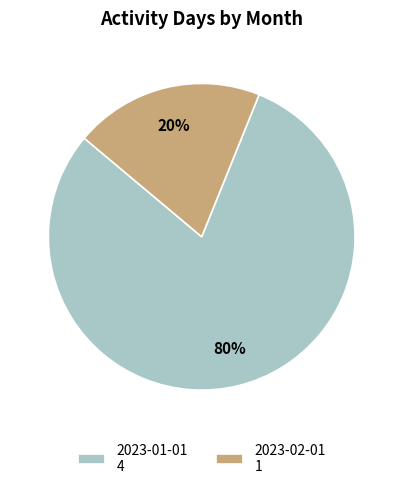

What is the smallest slice in the pie chart?

2023-02-01